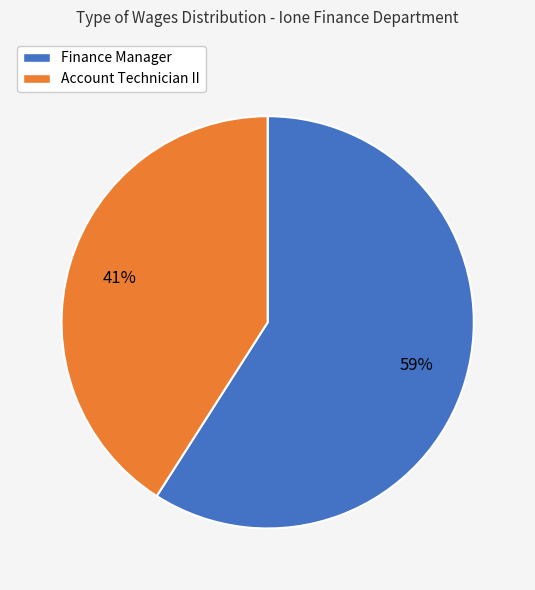

What is the largest slice in the pie chart?

Finance Manager